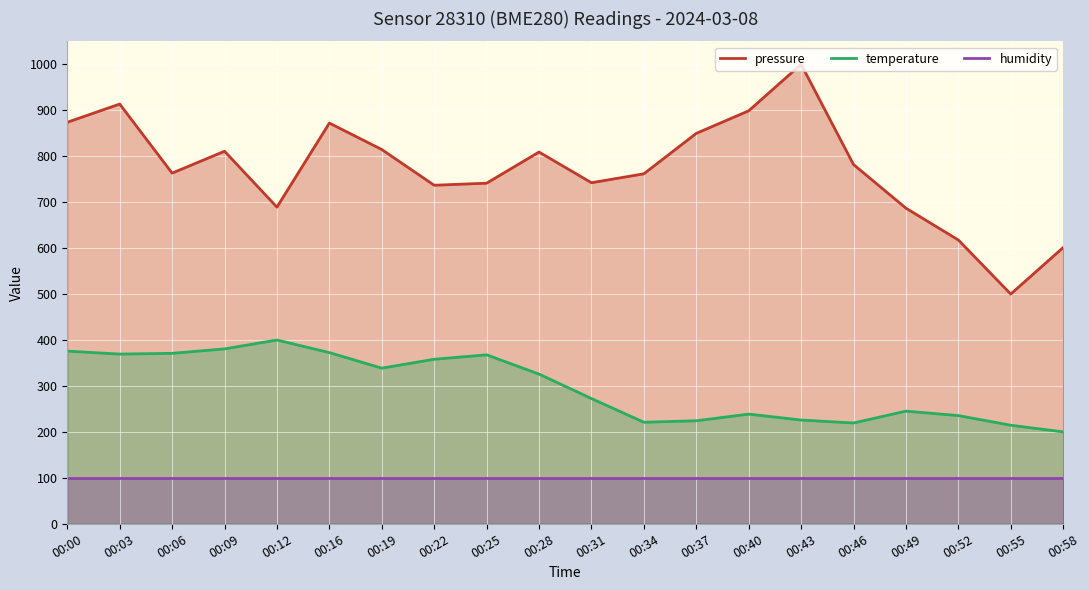

True or false: pressure and temperature cross at least once.

False